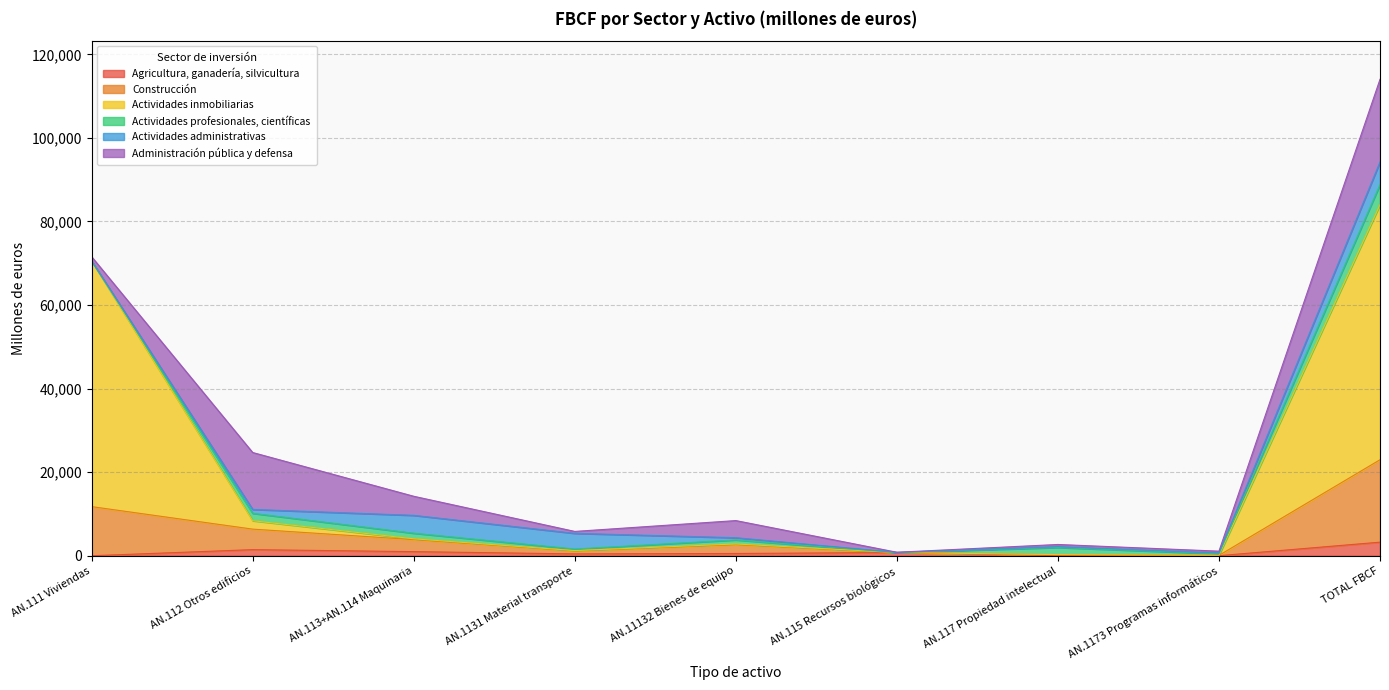

True or false: Construcción and Agricultura, ganadería, silvicultura cross at least once.

False